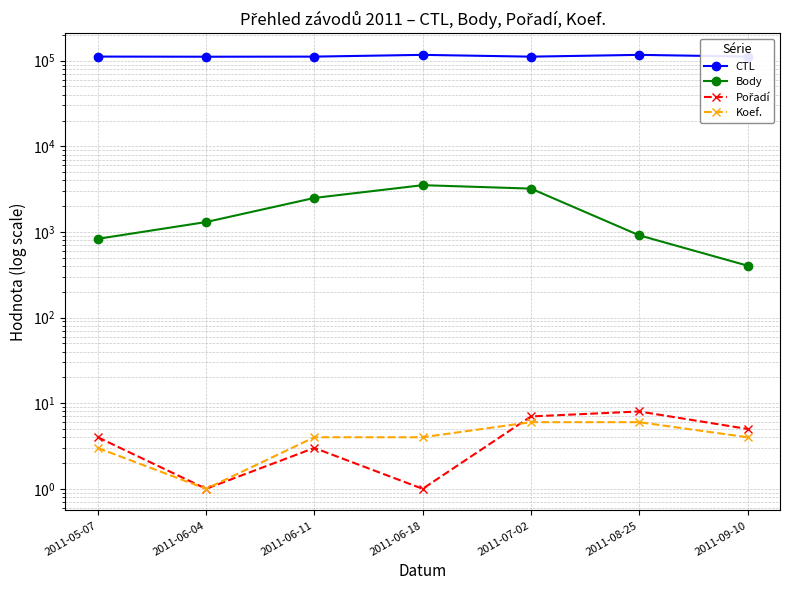

At which label is Body closest to 1960?

2011-06-11